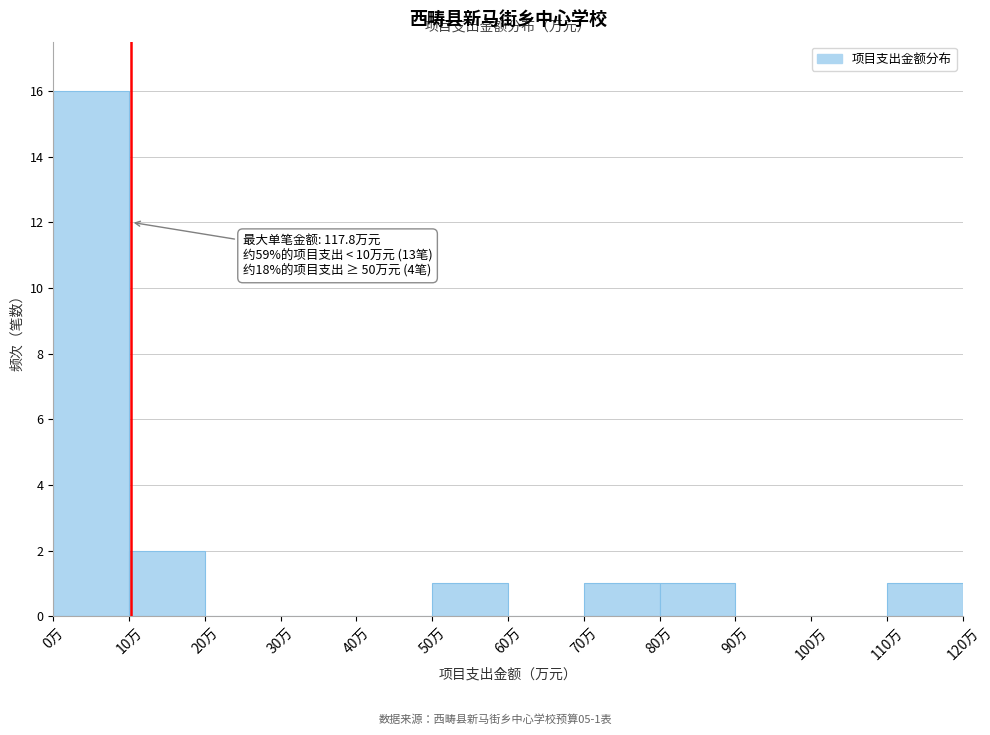

Over which range of the x-axis is the bar tallest?

0 to 10